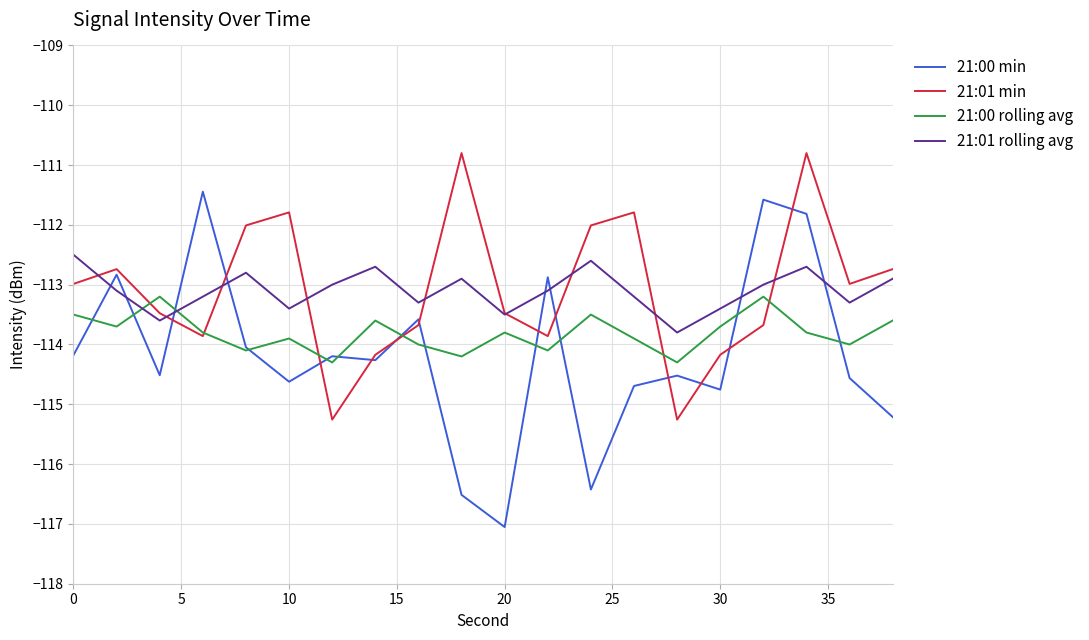

Which series has the largest range (max minus min)?

21:00 min